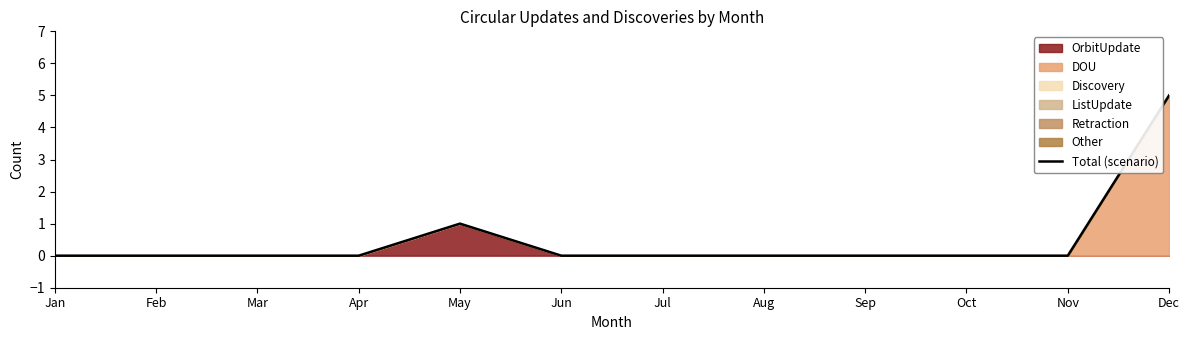

Which has a higher value, Jul or Mar?

Jul